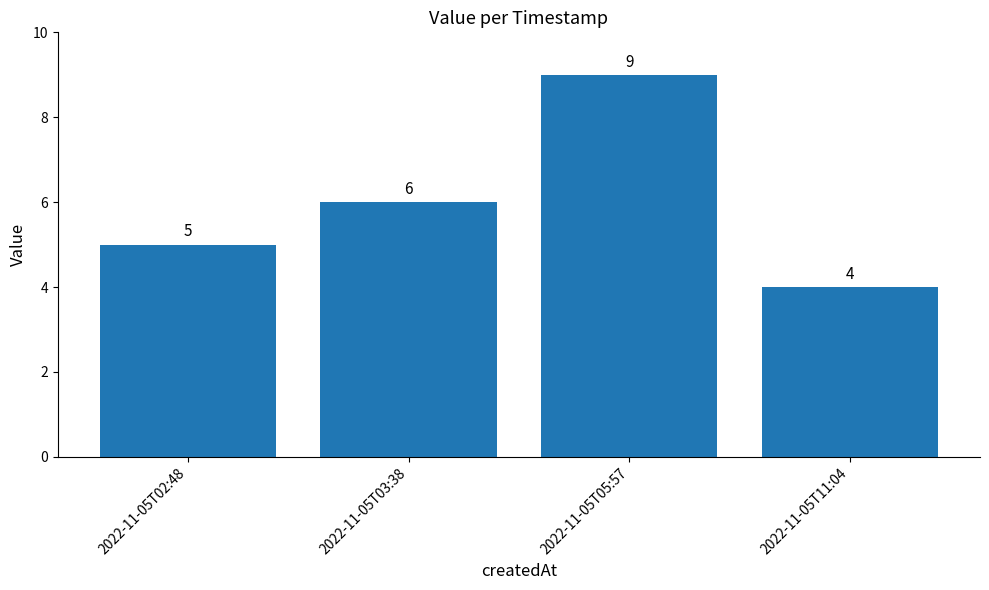

What is the label of the 2nd bar from the right?

2022-11-05T05:57